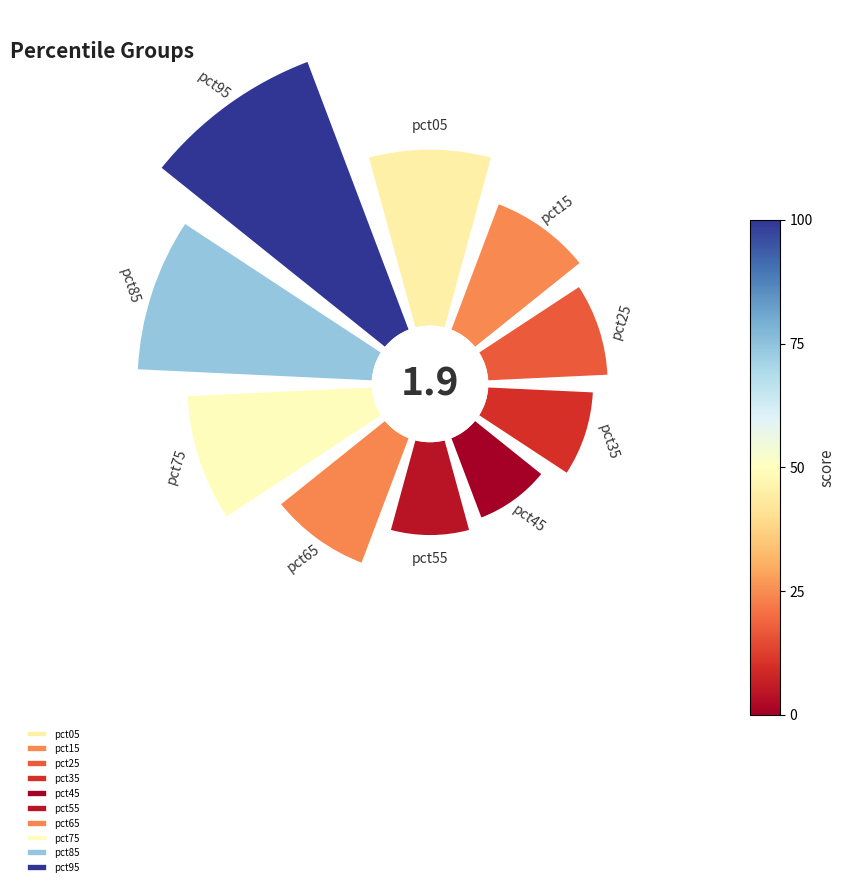

Is it true that pct75 is 25% of the pie?

False